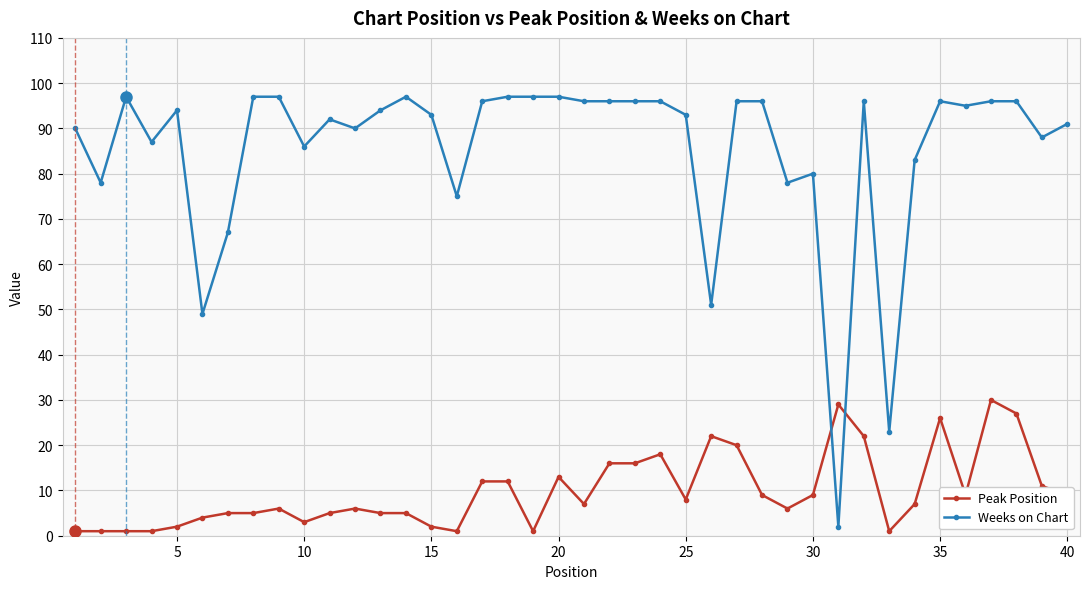

Does the chart display data point markers on the line(s)?

Yes